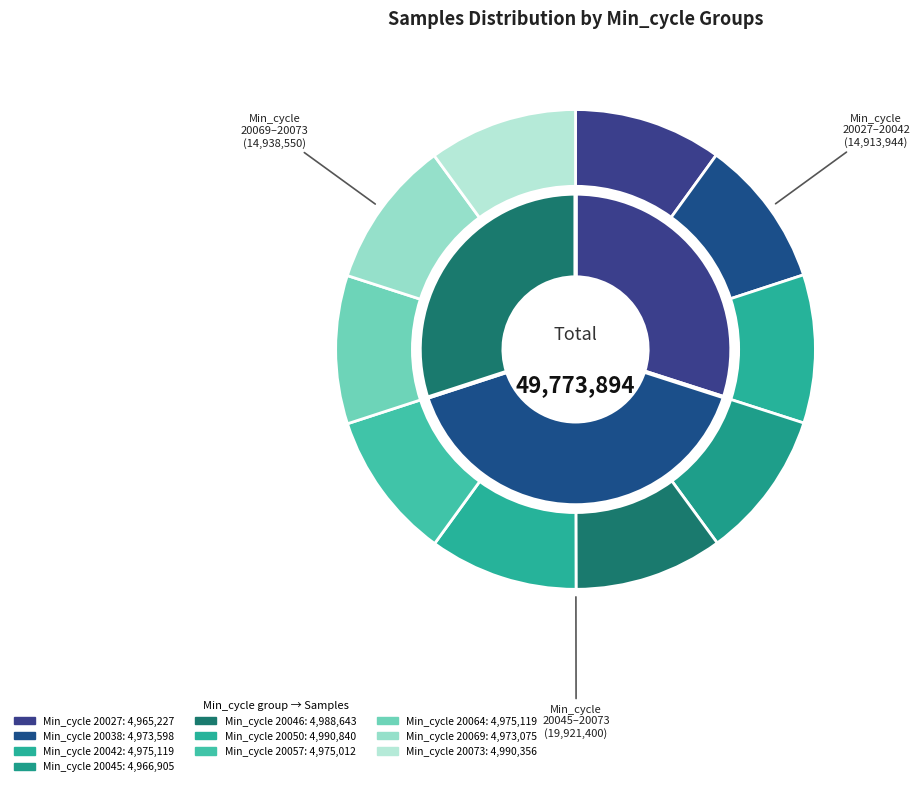

To the nearest percent, what is the average slice percentage?

10%